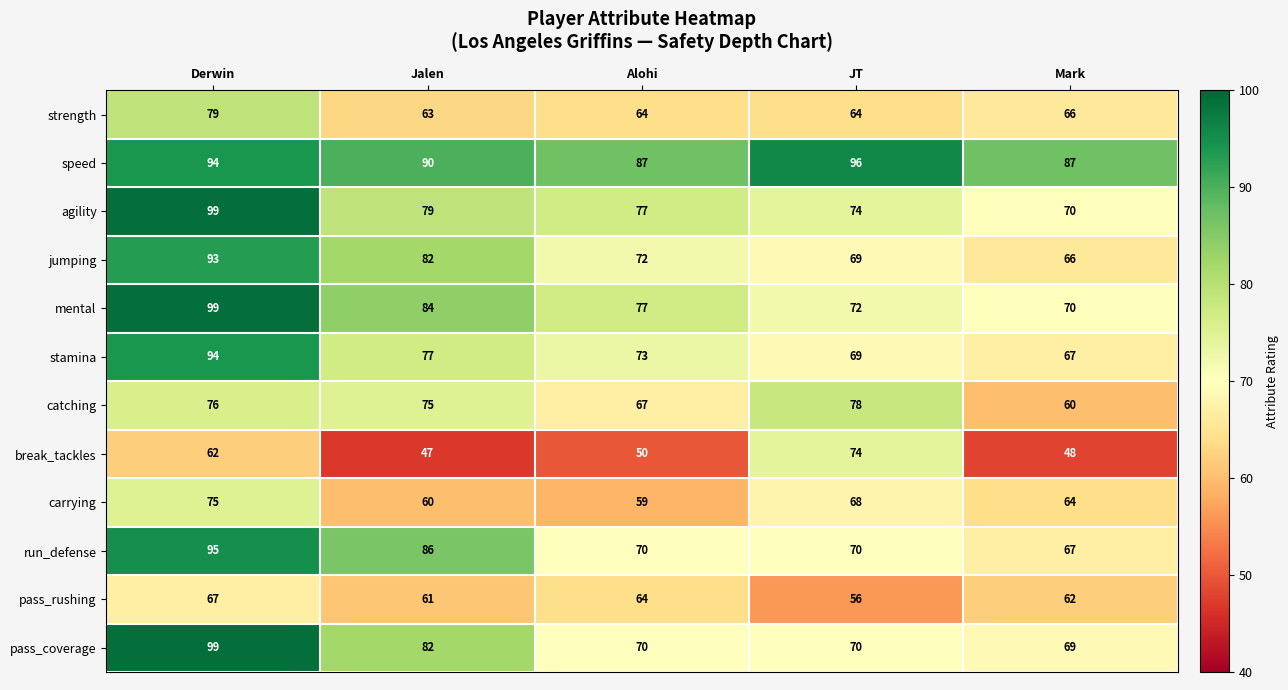

True or false: pass_coverage has a value of 69 at Mark.

True